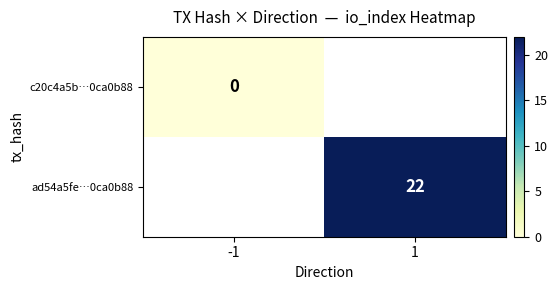

Is the value of c20c4a5b…0ca0b88 at -1 greater than the value of ad54a5fe…0ca0b88 at 1?

No